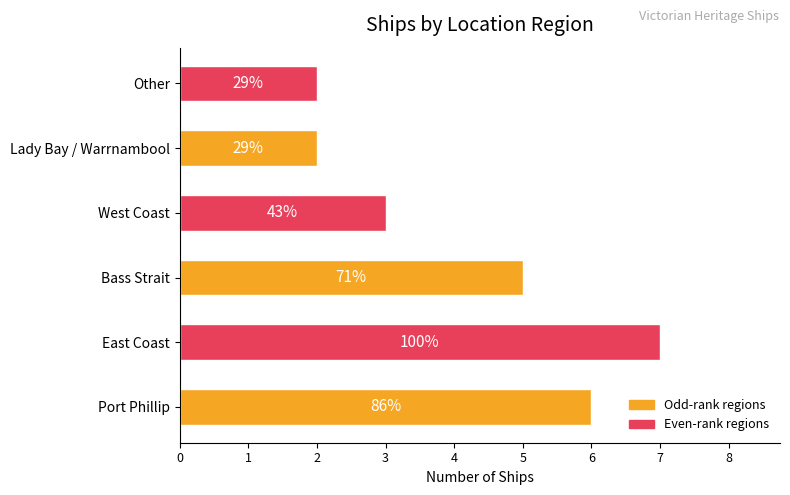

How many bars are there in total?

6